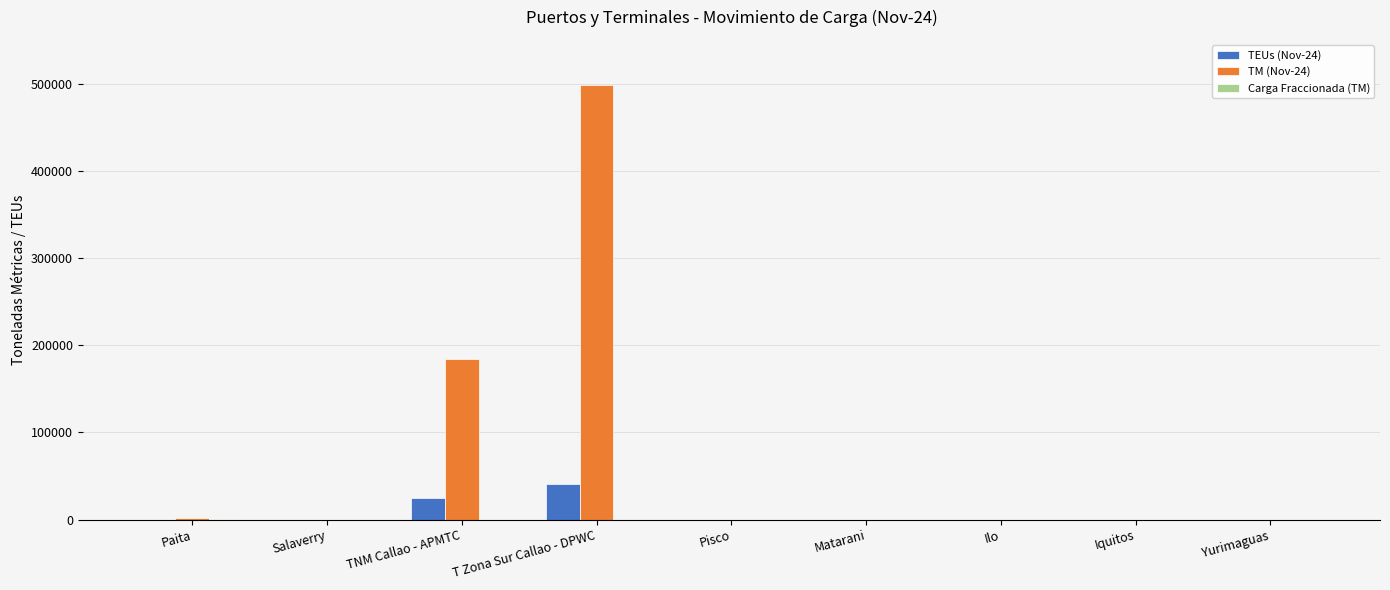

True or false: TEUs (Nov-24) has a value of 26047.5 at Iquitos.

False